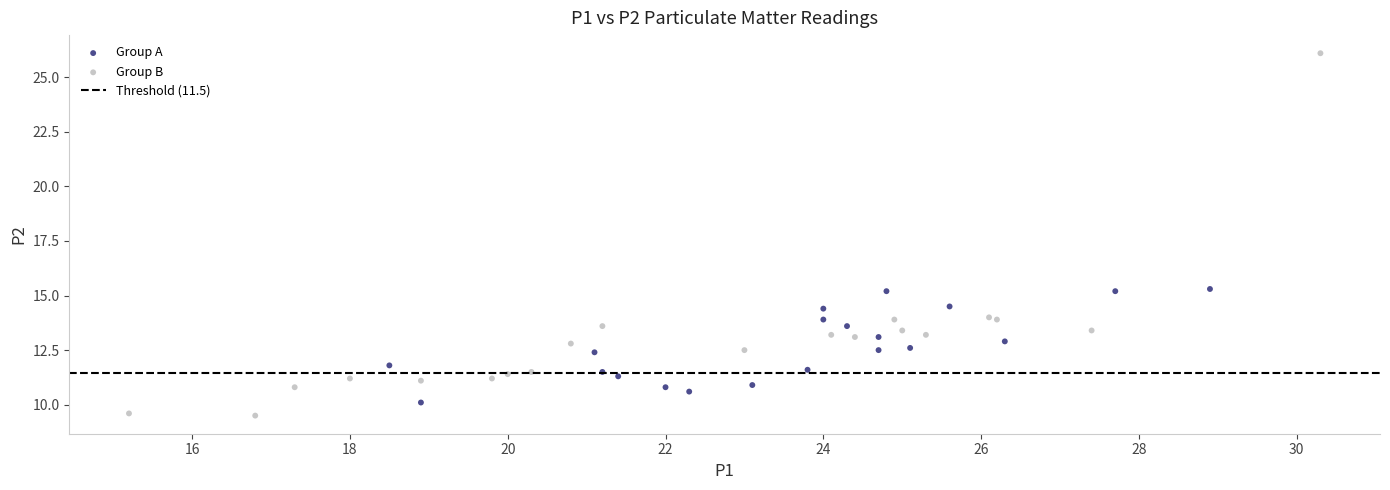

Which series reaches the maximum Y coordinate?

Group B